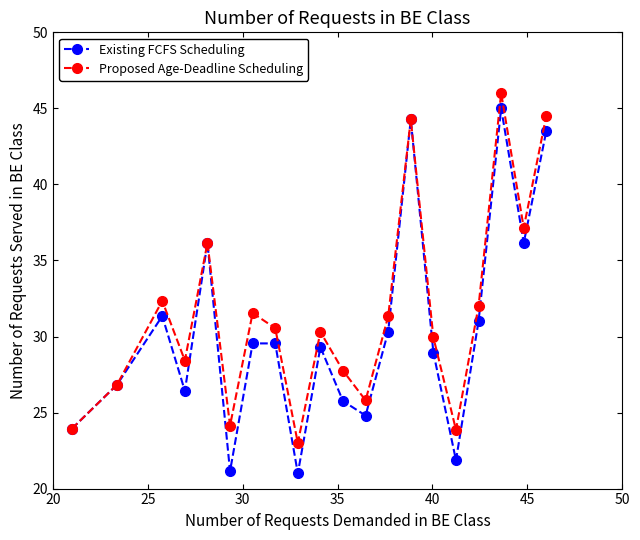

Which series has the largest range (max minus min)?

Existing FCFS Scheduling